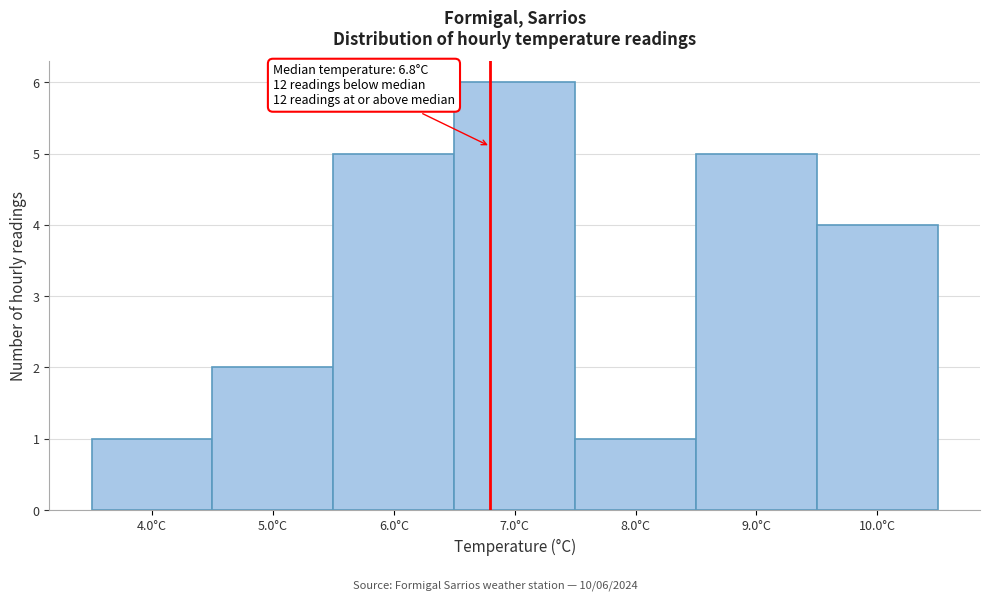

Over which range of the x-axis is the bar tallest?

6.5 to 7.5